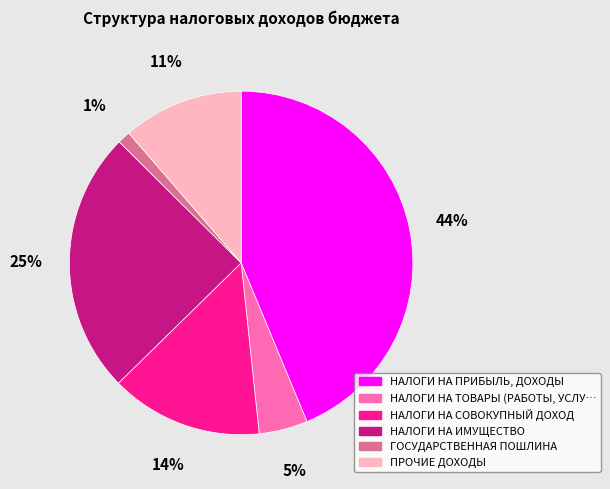

To the nearest percent, what is the difference between the largest and smallest slice percentages?

43%